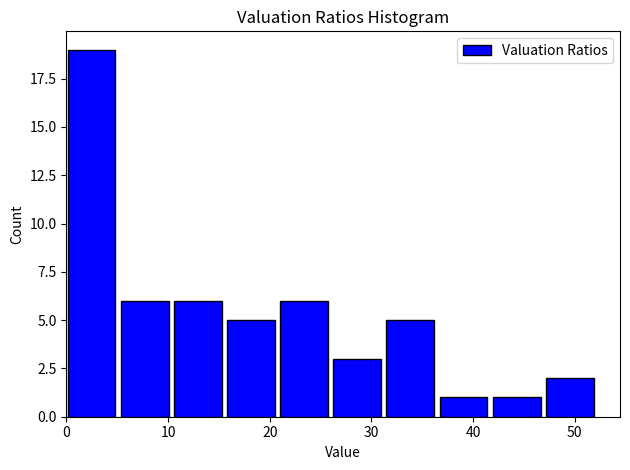

Reading left to right, list every bar in this chart as the range it spans on the x-axis followed by its height. Neither the bar edges nor the heights are printed on the chart, so give them approximately, as read against the axes.

0 to 5: 19
5 to 11: 6
11 to 16: 6
16 to 21: 5
21 to 26: 6
26 to 31: 3
31 to 37: 5
37 to 42: 1
42 to 47: 1
47 to 52: 2